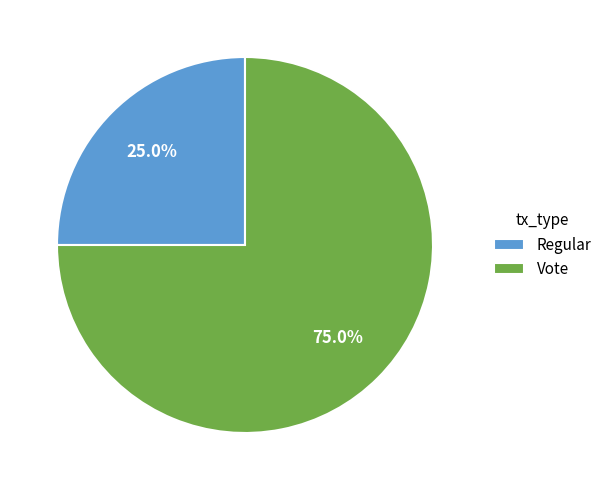

Does any single category account for the majority?

Yes